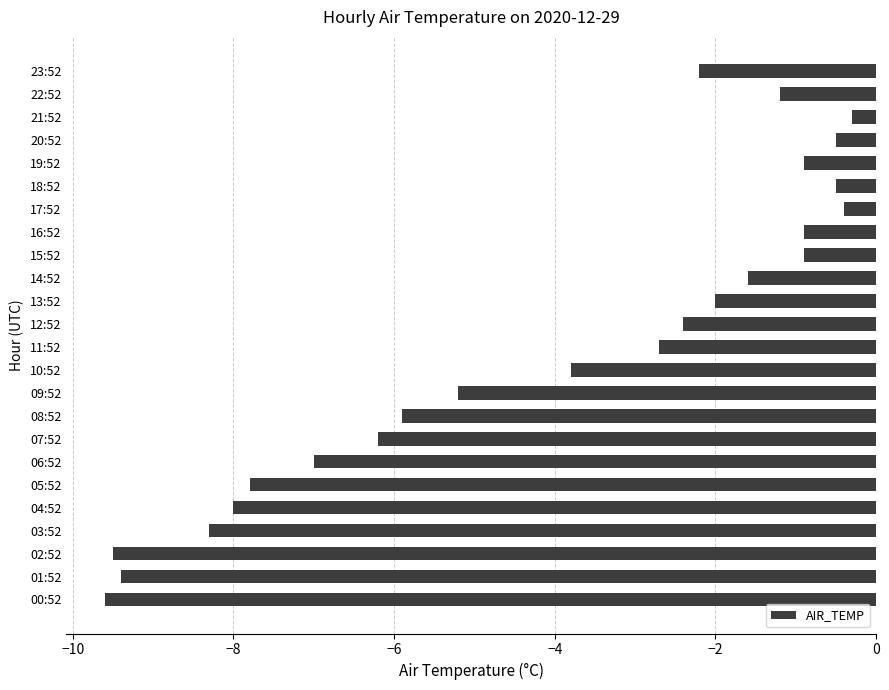

Which category has the highest value across all series?

21:52